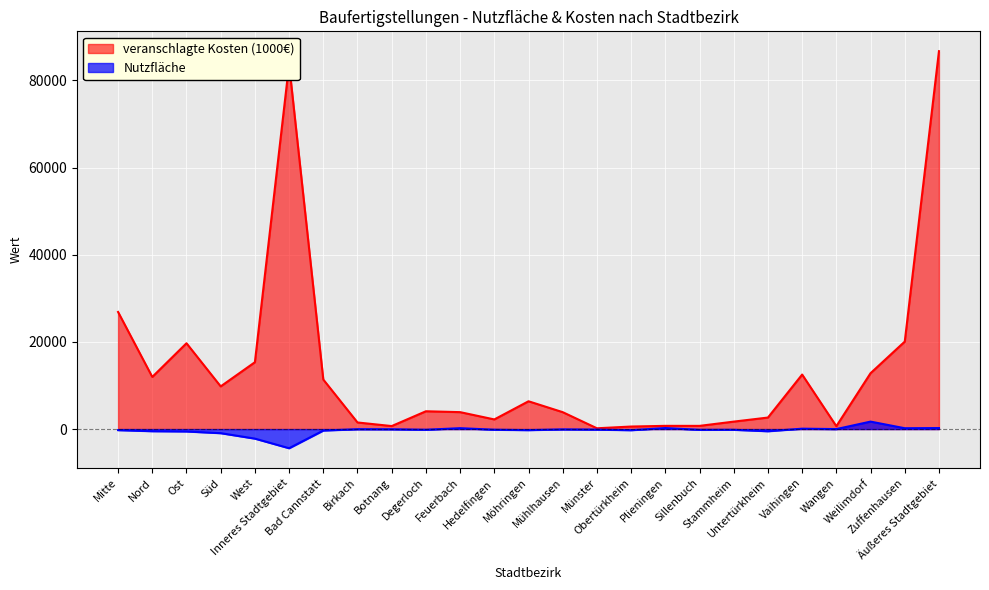

What is the difference between the Nutzfläche values at Möhringen and West?

1949